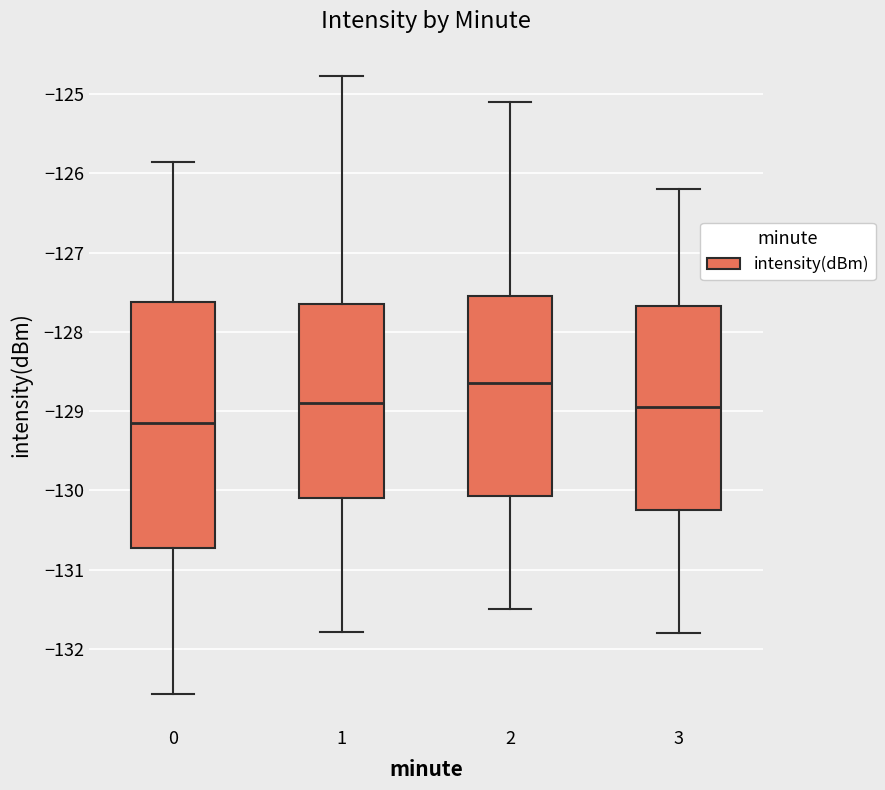

Which box has the lowest median line?

0